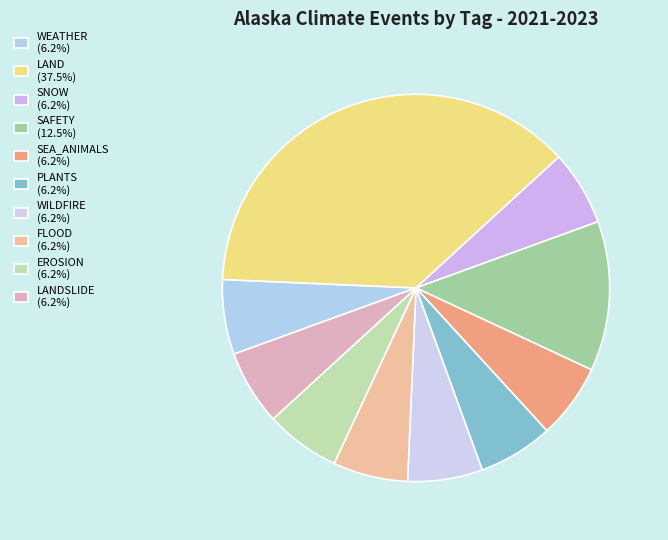

Which slice is the largest?

LAND